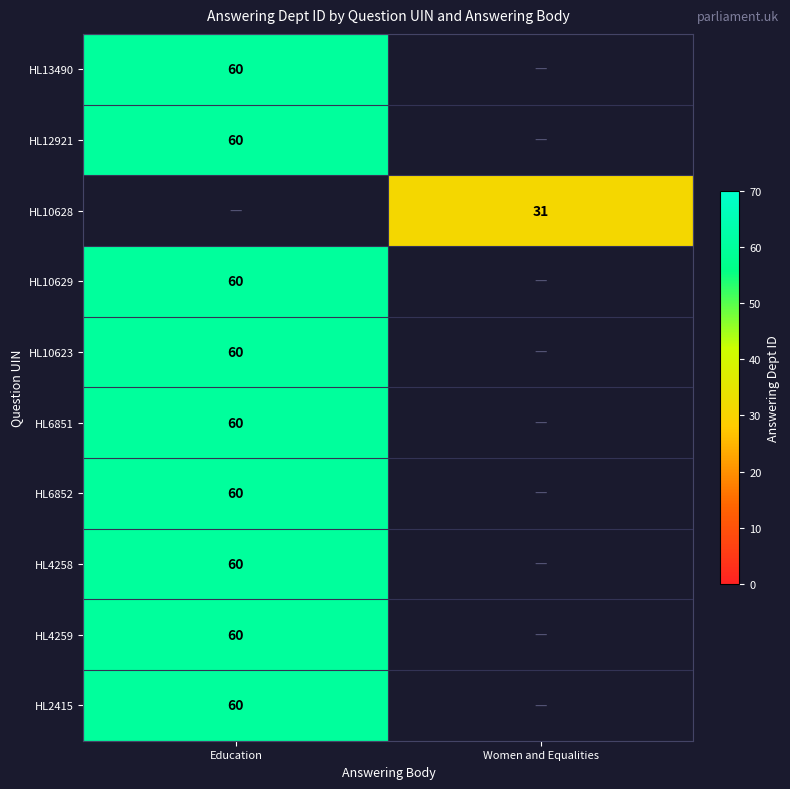

Is it true that HL4258 equals 60 at Education?

True